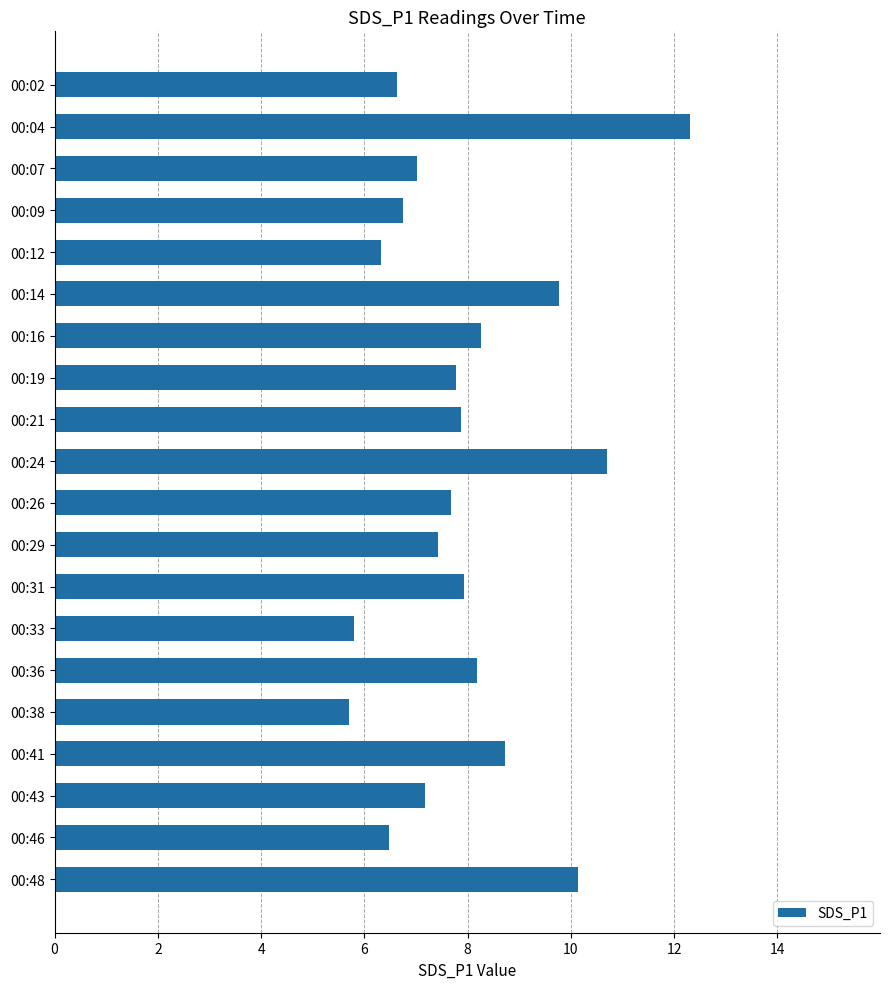

What is the sum of all values?

158.7